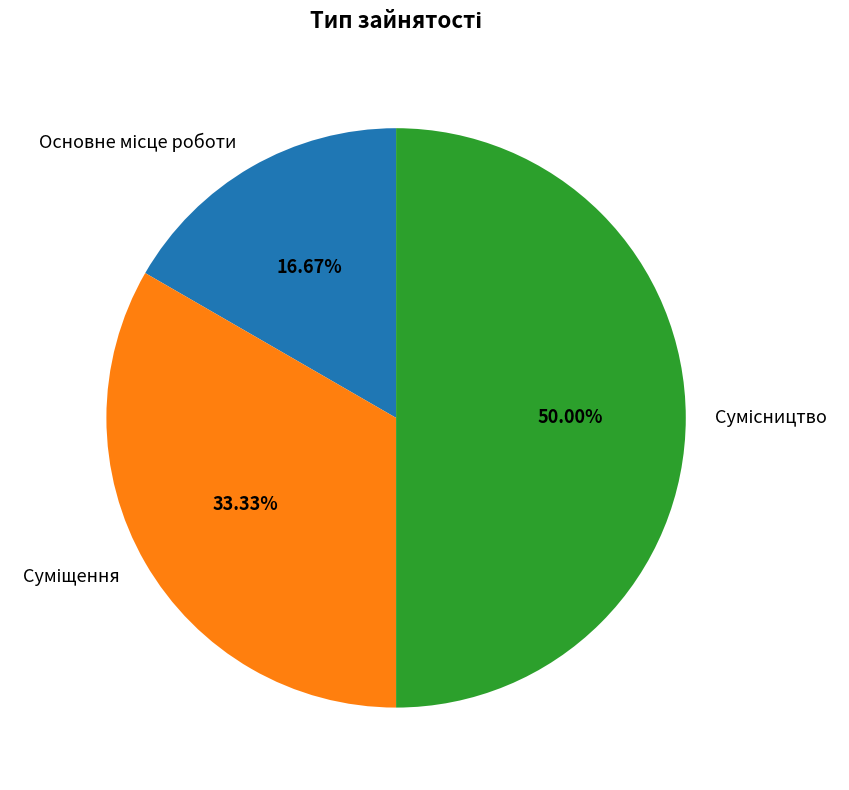

Is the sum of Основне місце роботи and Суміщення greater than half?

No